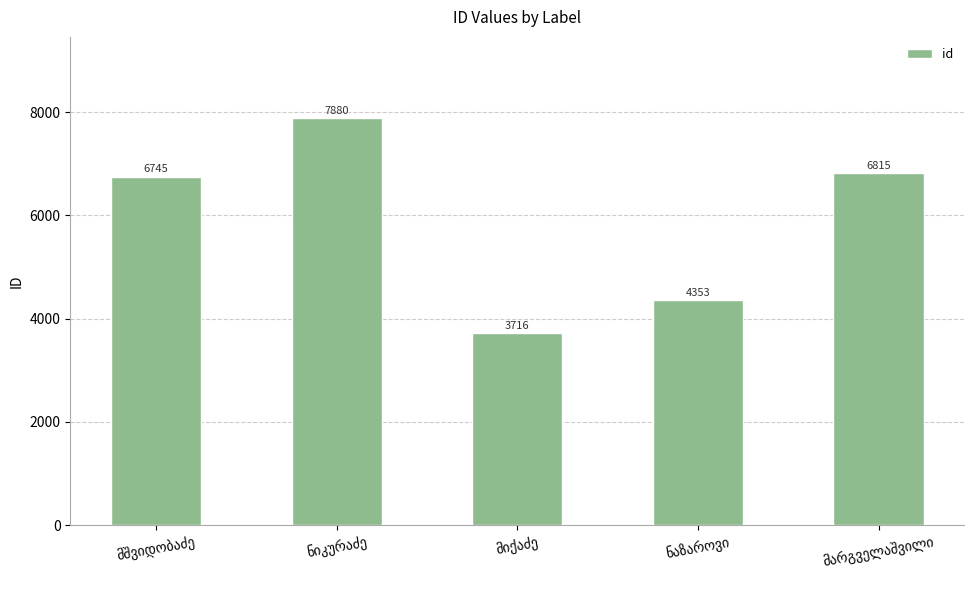

What is the difference between the maximum and minimum values?

4164